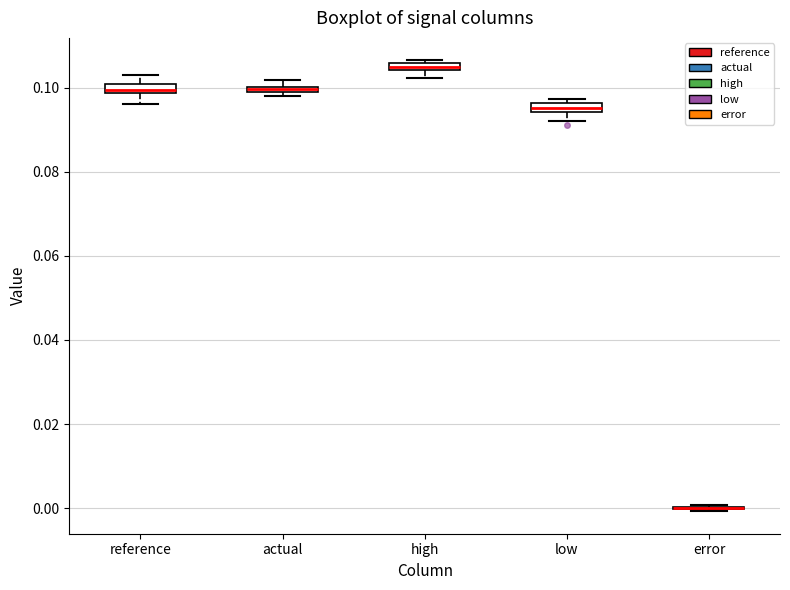

Where is the upper edge of the box for actual on the y-axis? The values are not printed on the chart, so give them approximately, as read against the axis.

0.100